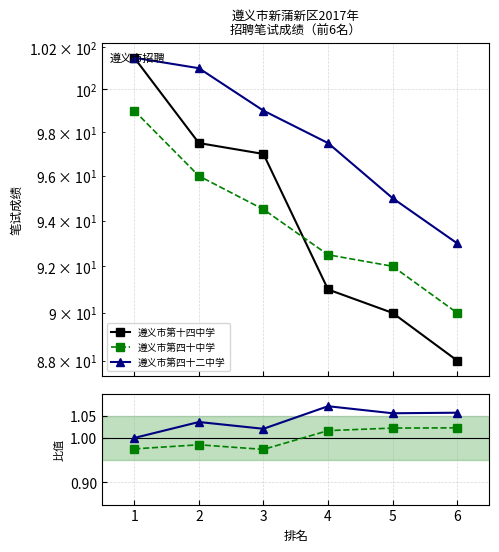

The 遵义市第四十中学 series shows 1.0 at 3. True or false?

True